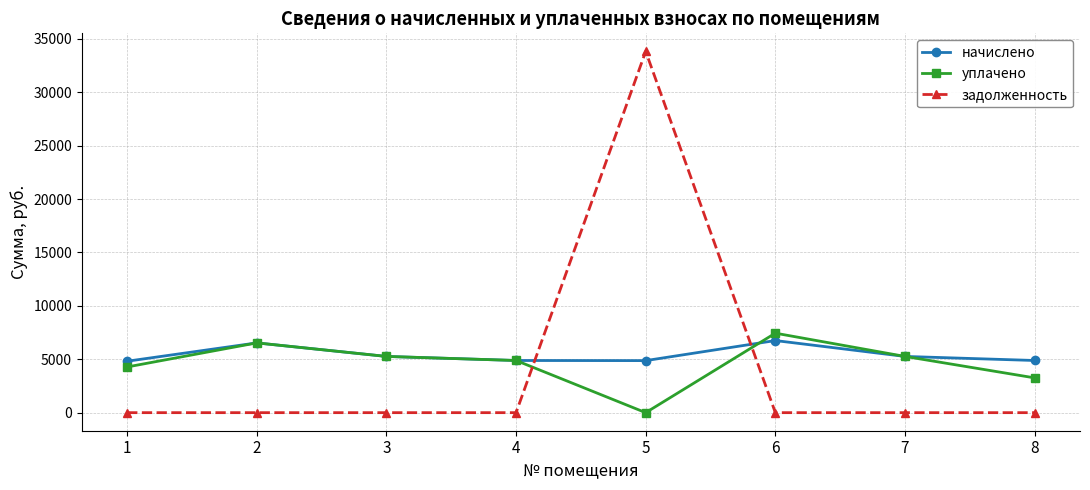

Rank the series by their average value, from highest to lowest.

начислено, уплачено, задолженность